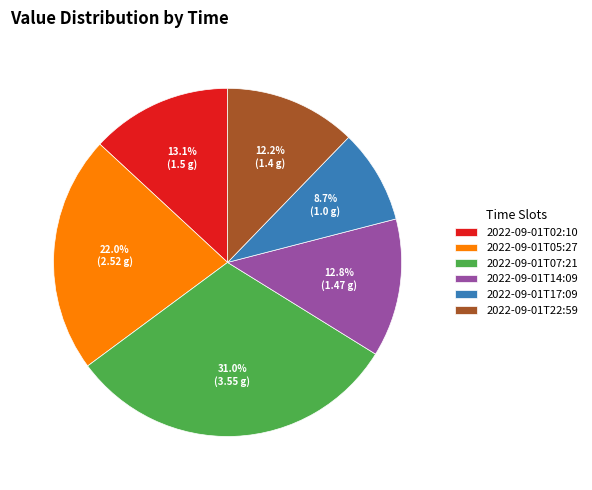

Does 2022-09-01T05:27 account for over 50% of the chart?

No